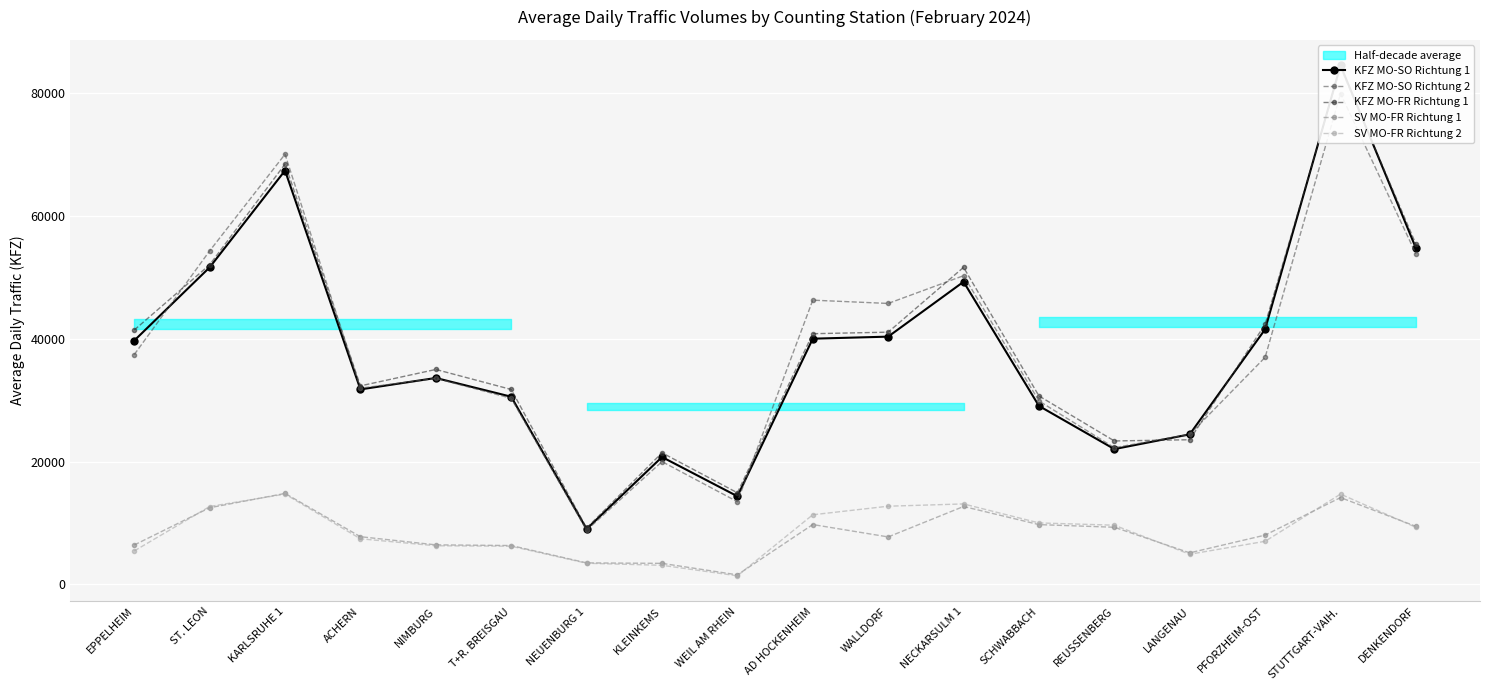

What is the label of the 11th point from the left?

WALLDORF